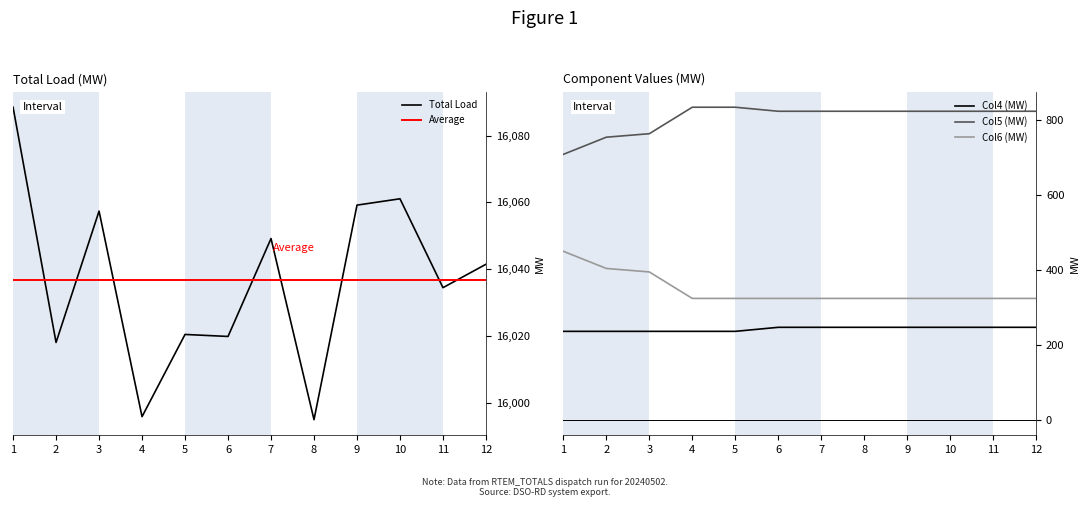

Reading left to right, what are all the values shown in this chart?

Total Load: 16088.5	16018.1	16057.4	15995.9	16020.5	16019.9	16049.2	15995.0	16059.2	16061.1	16034.5	16041.5
Col4 (MW): 236.0	236.0	236.0	236.0	236.0	246.8	246.8	246.8	246.8	246.8	246.8	246.8
Col5 (MW): 709.0	754.9	764.2	835.0	835.0	824.2	824.2	824.2	824.2	824.2	824.2	824.2
Col6 (MW): 450.0	404.1	394.8	324.0	324.0	324.0	324.0	324.0	324.0	324.0	324.0	324.0